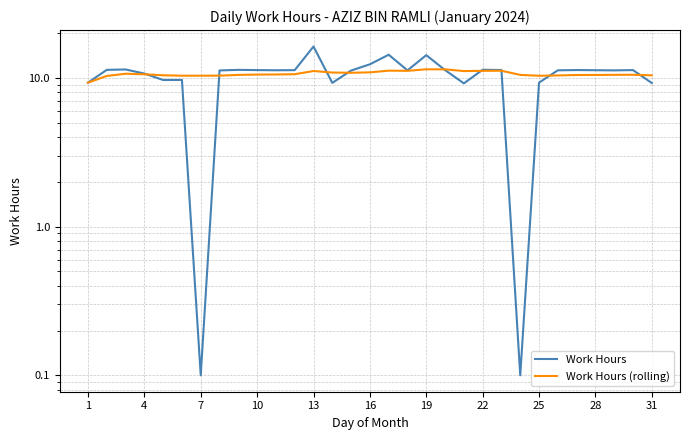

What is the minimum value shown in the chart?

0.1